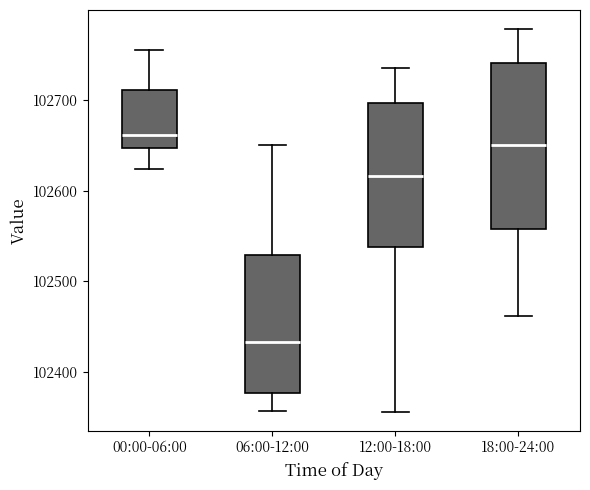

Which box's median line is the lowest?

06:00-12:00